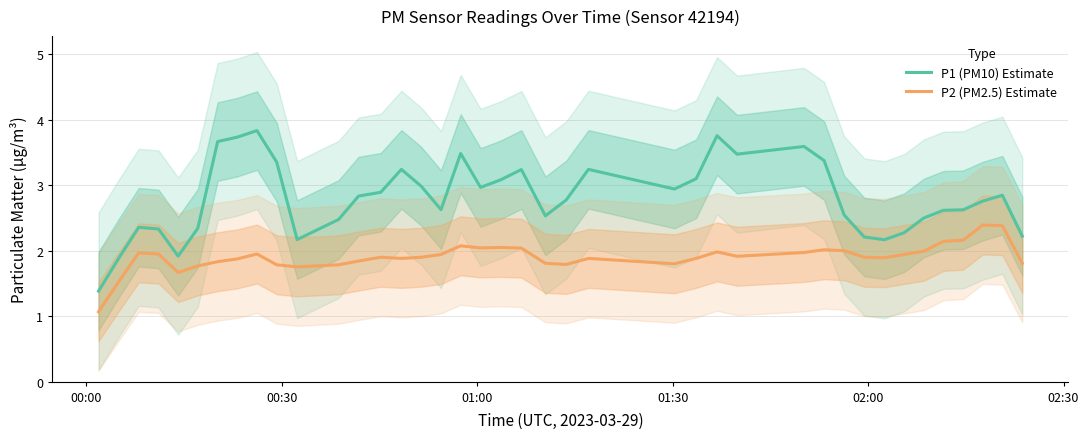

What are all the series names shown in the legend?

P1 (PM10) Estimate, P2 (PM2.5) Estimate